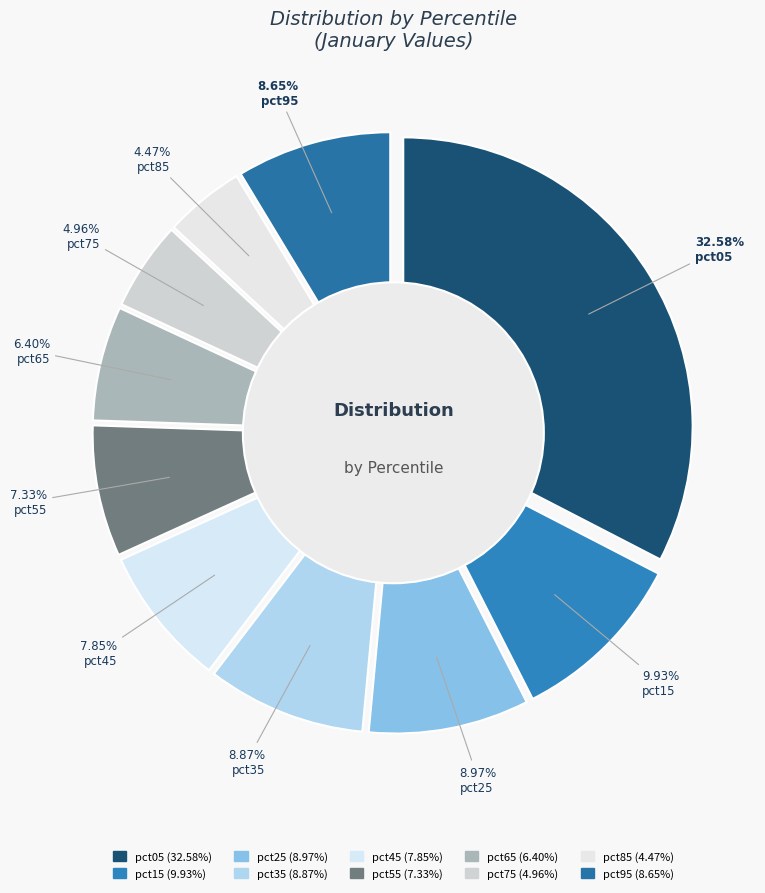

Rank the categories by value from highest to lowest.

pct05, pct15, pct25, pct35, pct95, pct45, pct55, pct65, pct75, pct85